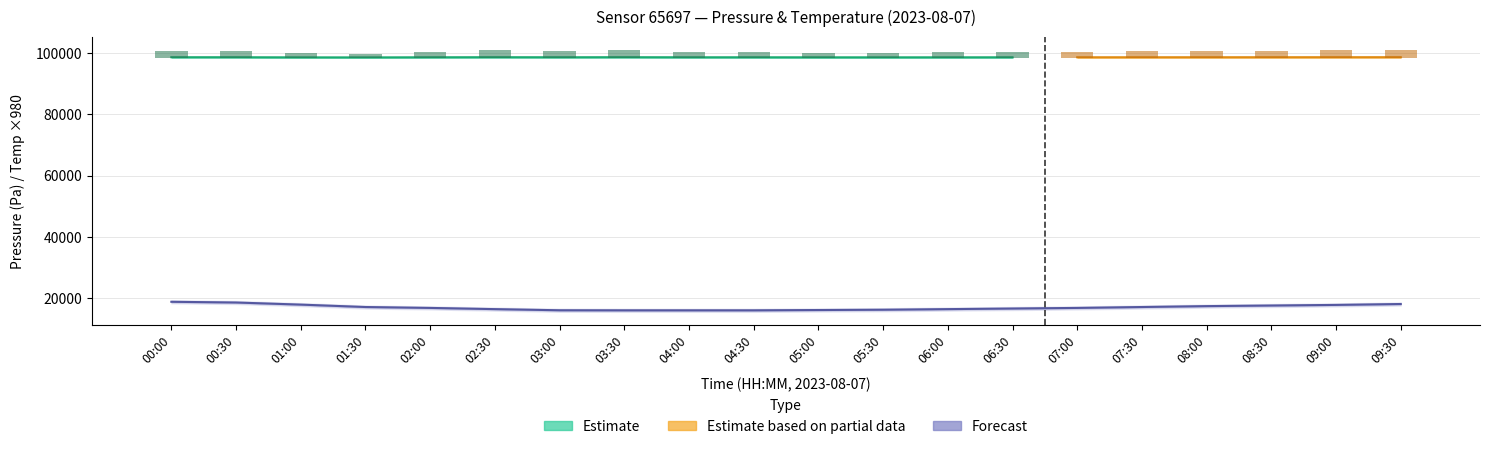

True or false: temperature_low has a value of 30.2 at 08:30.

False